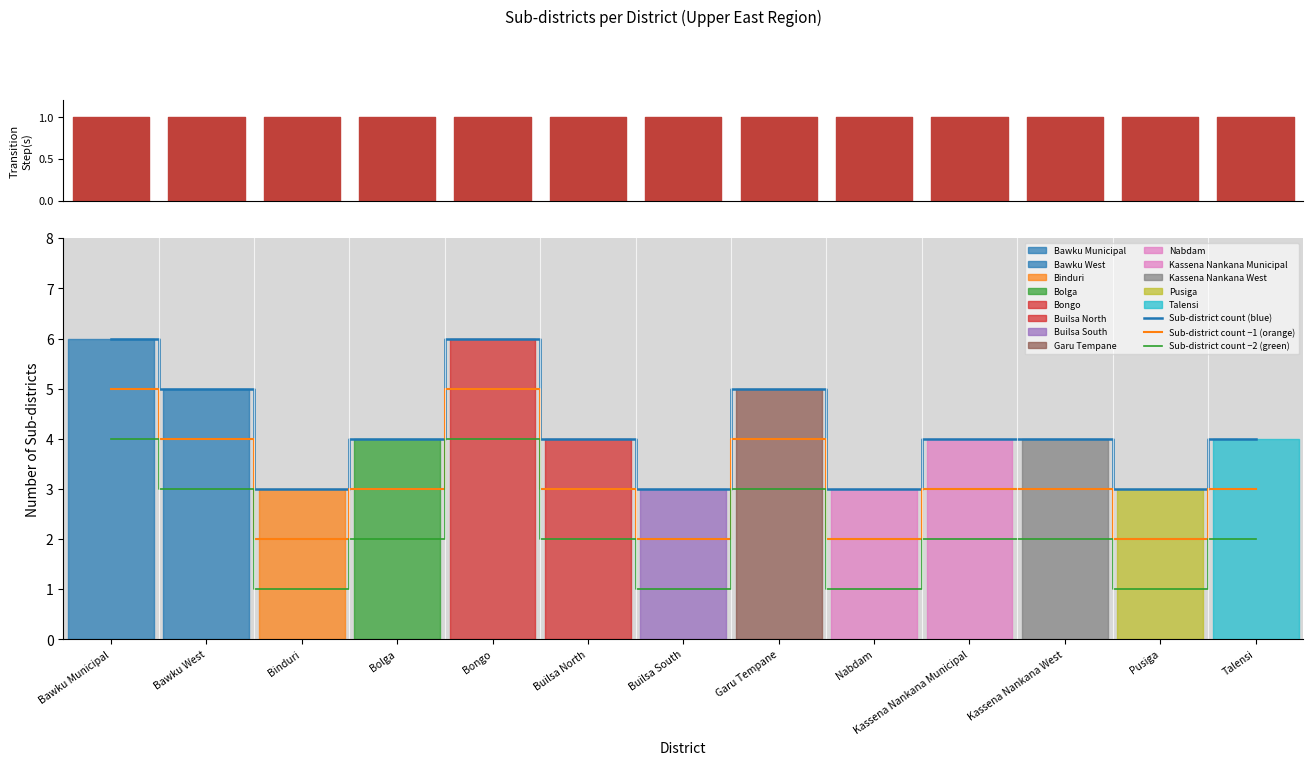

What is the difference between the maximum and minimum values in the Sub-district count (blue) series?

3